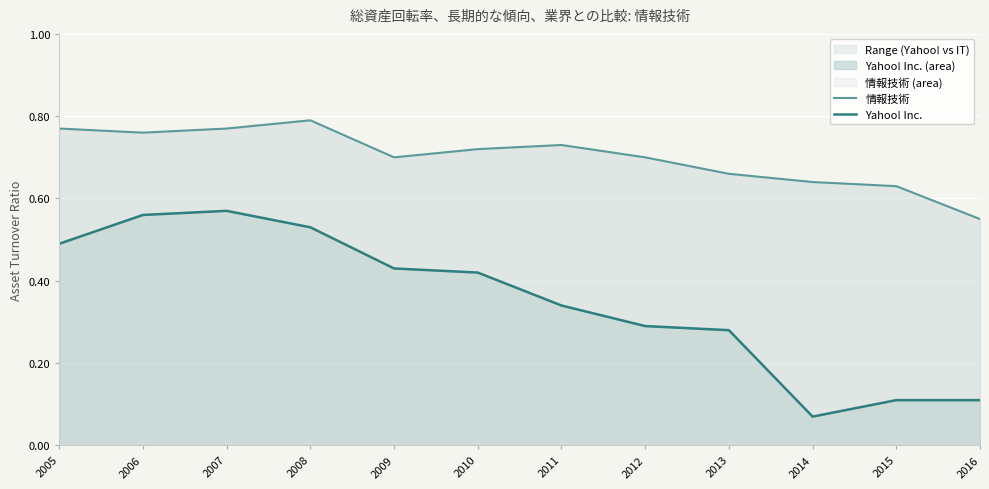

Which series has the widest spread of values?

Yahoo! Inc.